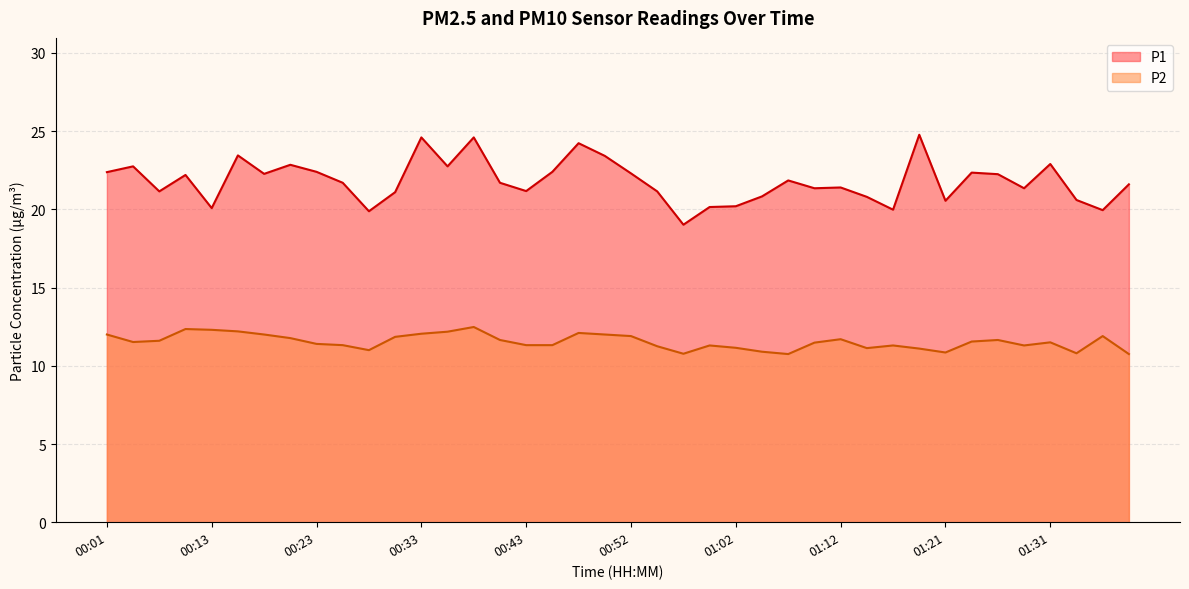

Where is P1 nearest to the value 21?

00:30